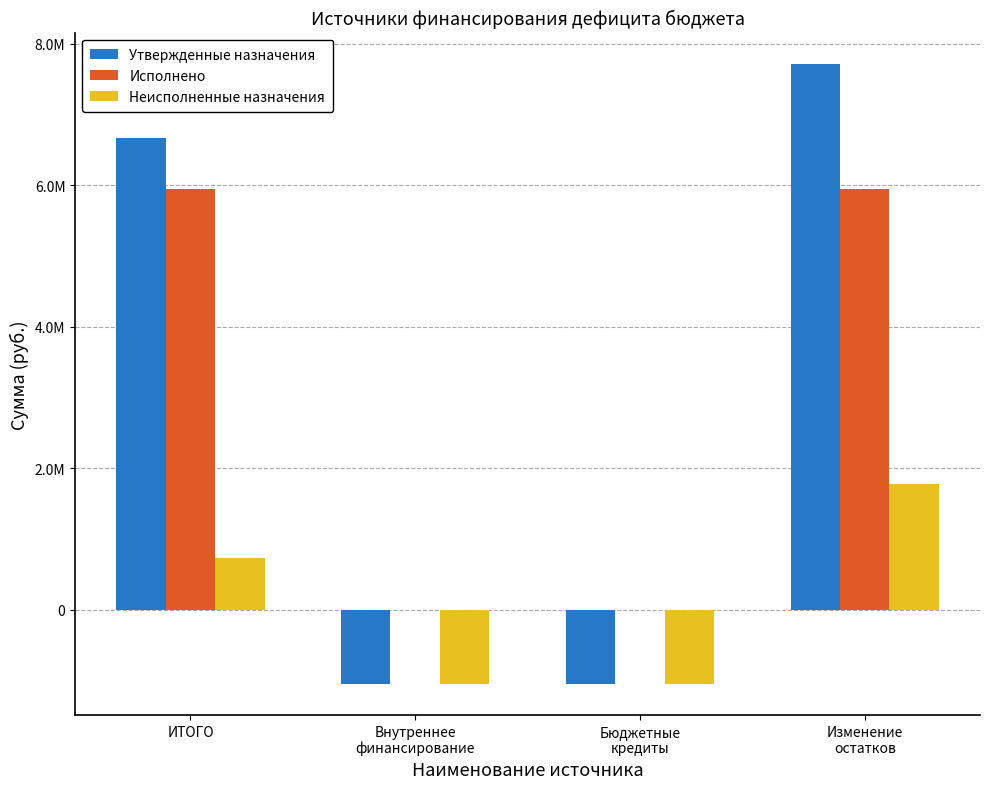

Which has a higher value, Бюджетные
кредиты or Изменение
остатков?

Изменение
остатков